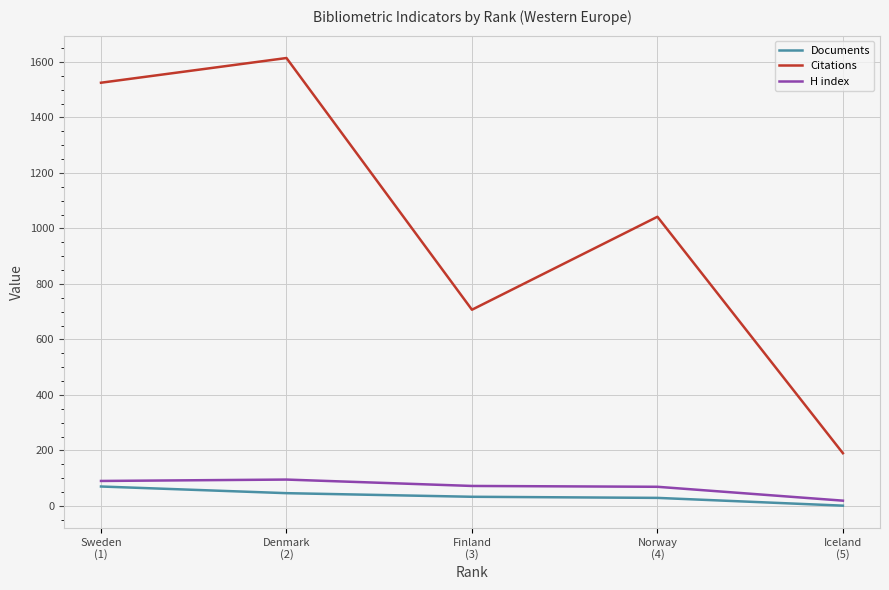

True or false: H index and Citations cross at least once.

False